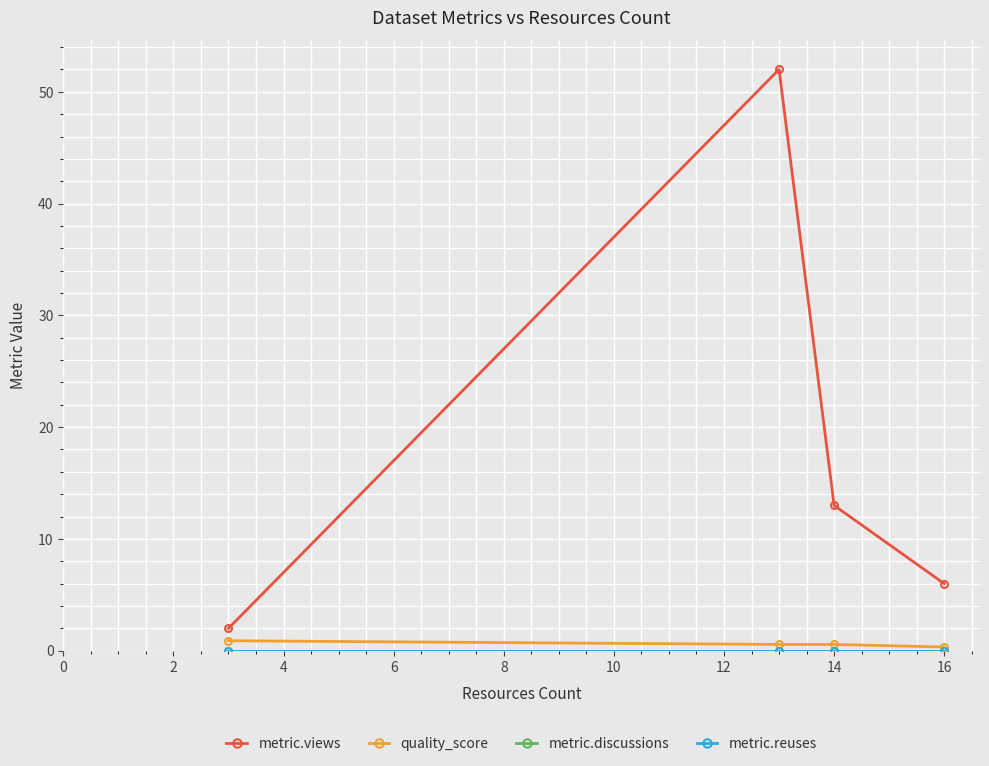

Is this an area chart (filled region under the line)?

No